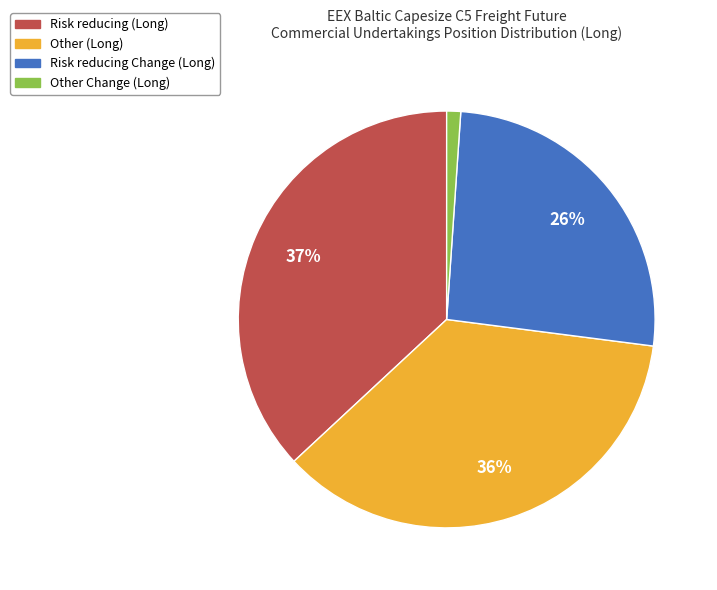

What percentage is the Other Change (Long) slice, to the nearest percent?

1%